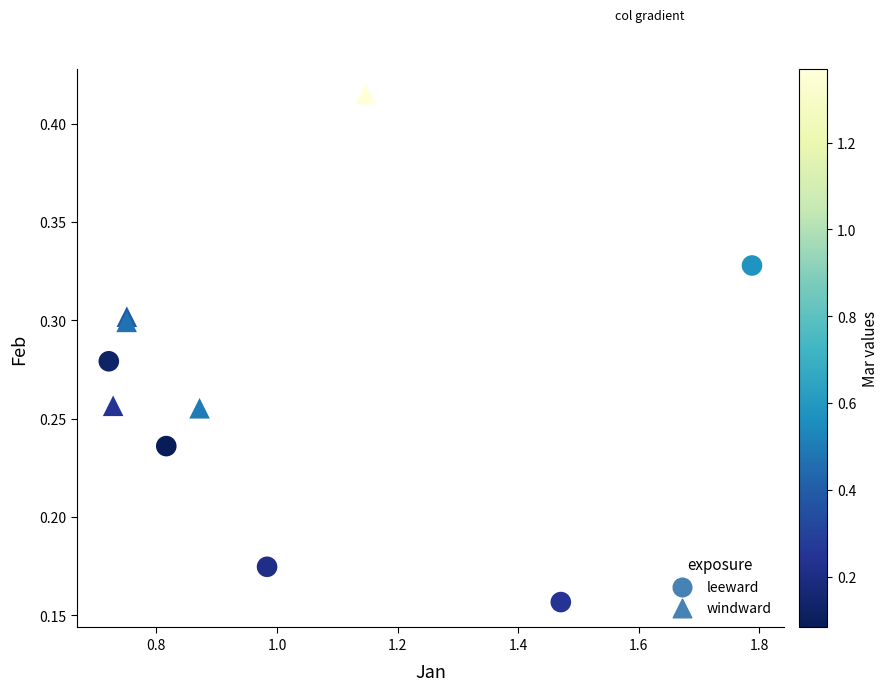

Which series has the widest spread of Y values?

leeward